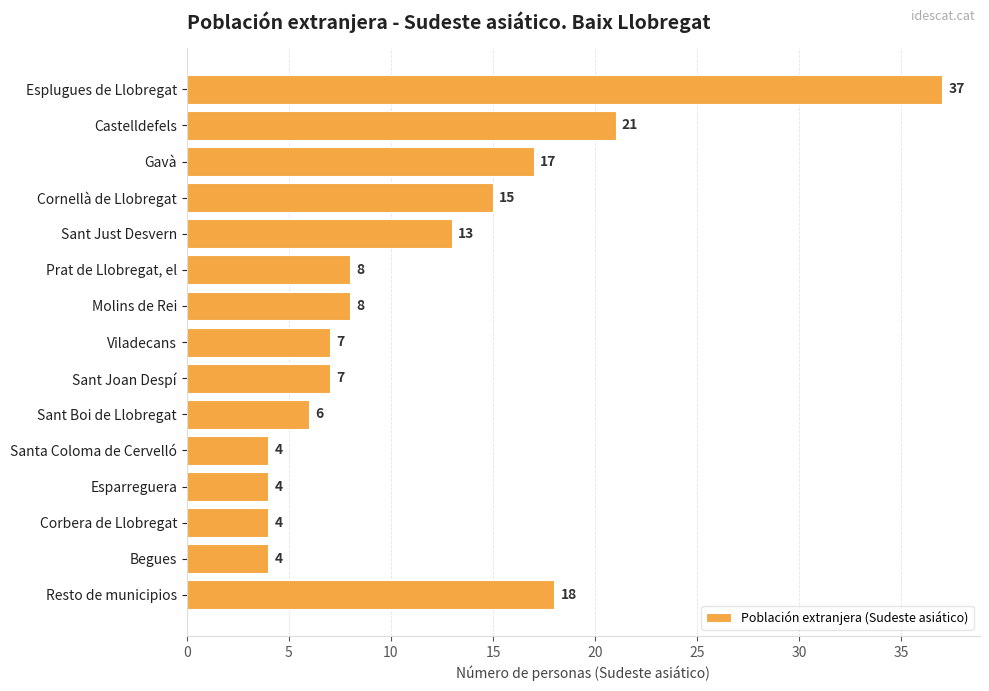

What is the label of the 13th bar from the top?

Corbera de Llobregat